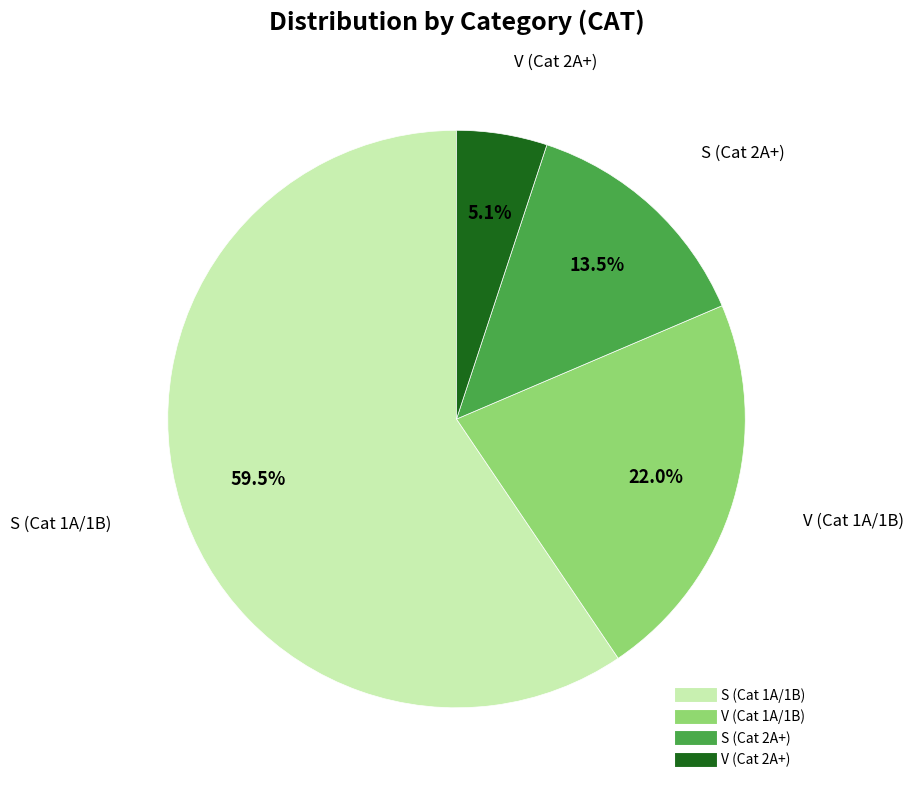

Does any single category account for the majority?

Yes